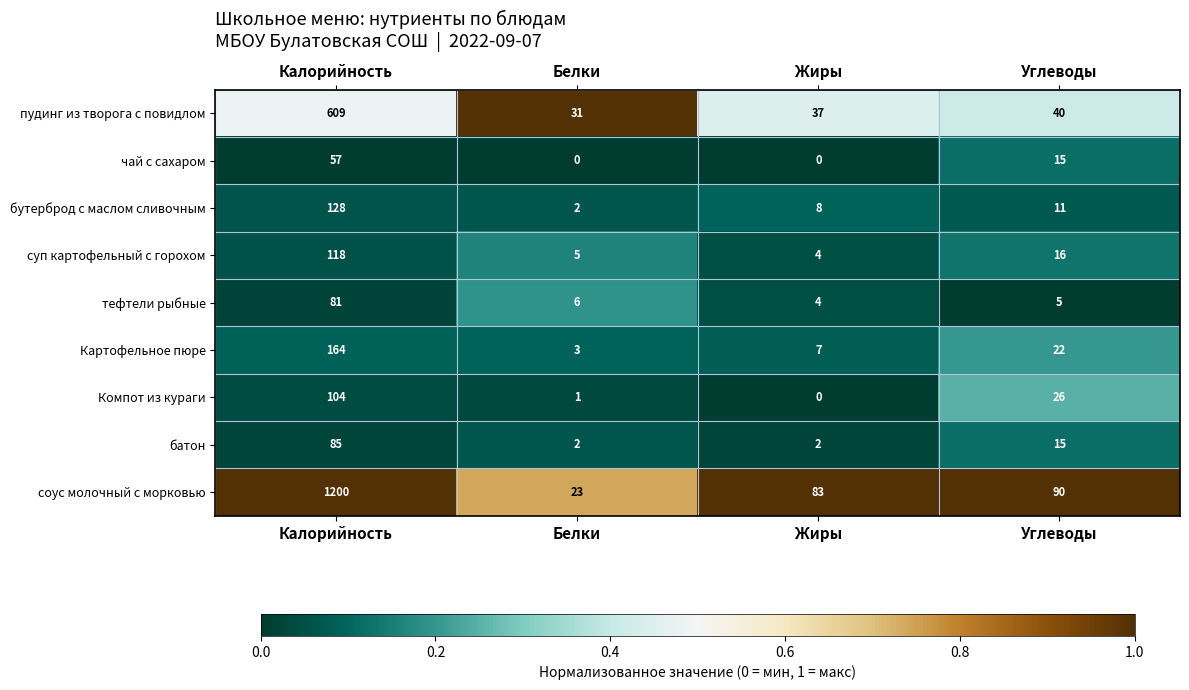

The пудинг из творога с повидлом series shows 12 at Жиры. True or false?

False